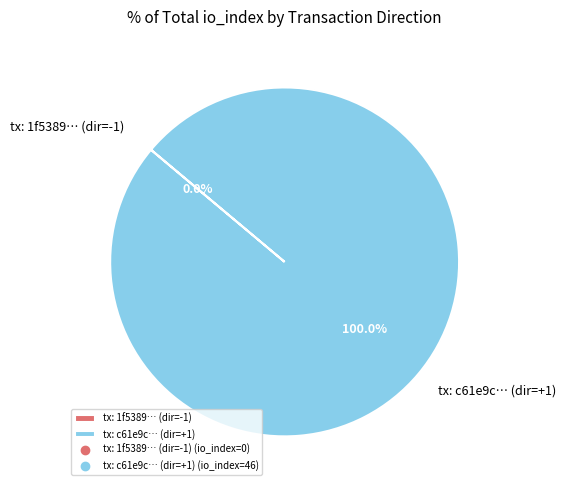

Which category has the smallest portion of the pie?

direction=-1 (io_index=0)